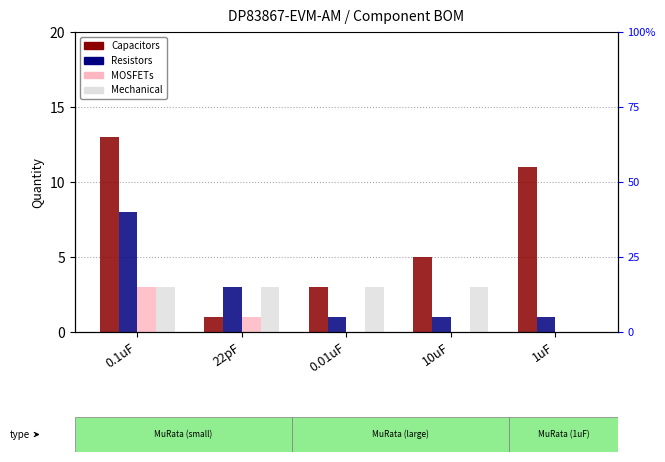

The value of Resistors at 1uF is 1. True or false?

True